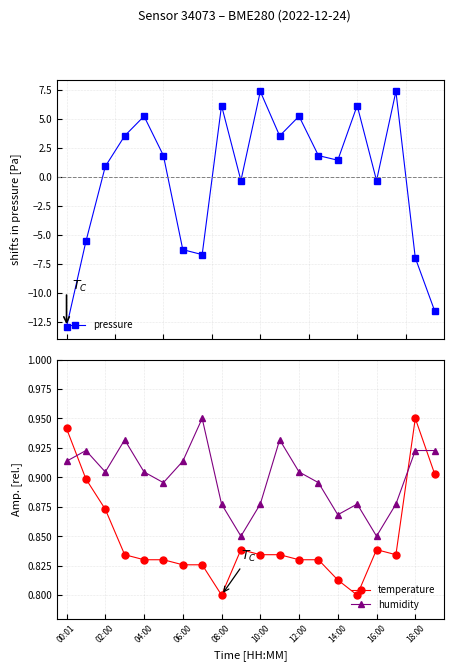

Is it true that humidity equals 0.3 at 02:00?

False